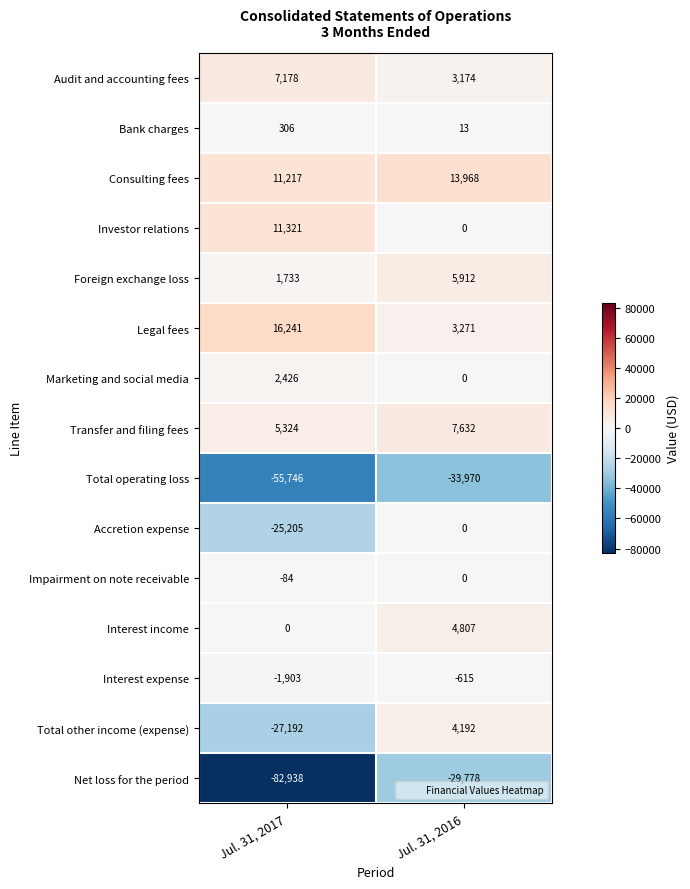

What is the maximum value shown in the chart?

16241